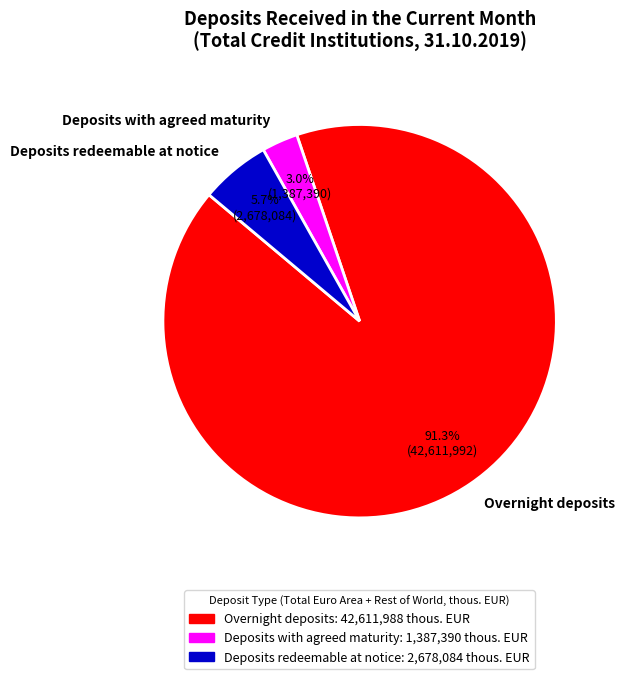

Which slice is the largest?

Overnight deposits